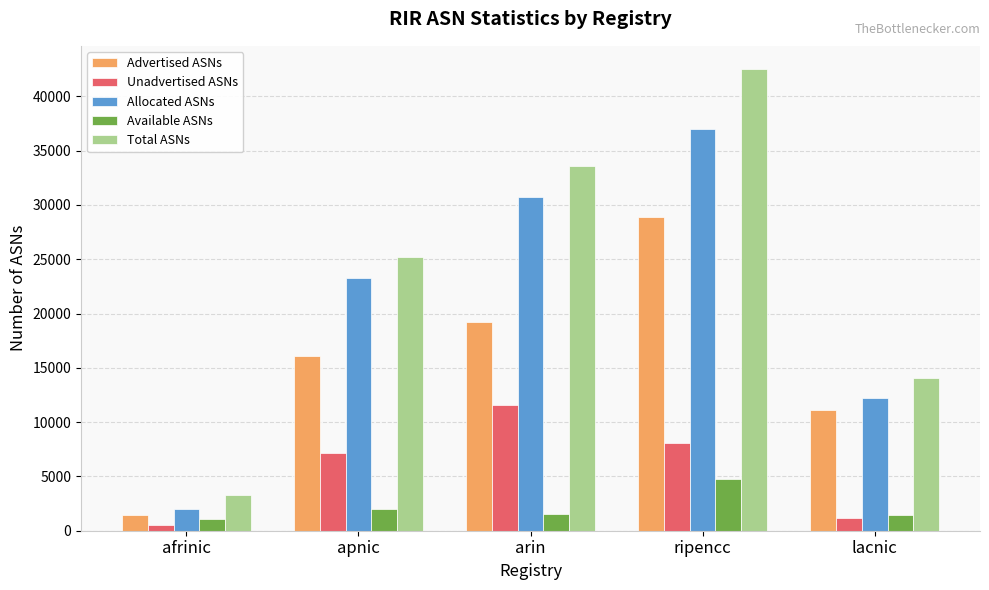

What is the spread (max minus min) of values at afrinic?

2841